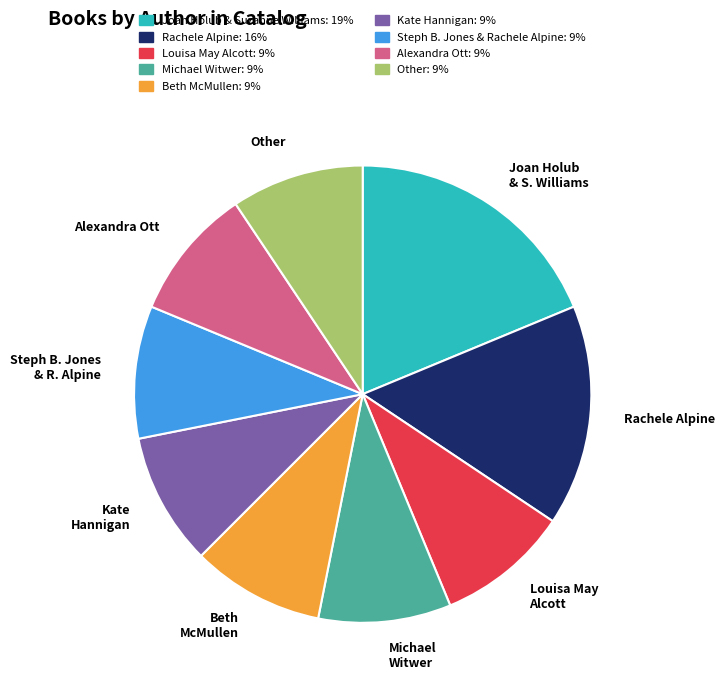

Does any single category account for the majority?

No